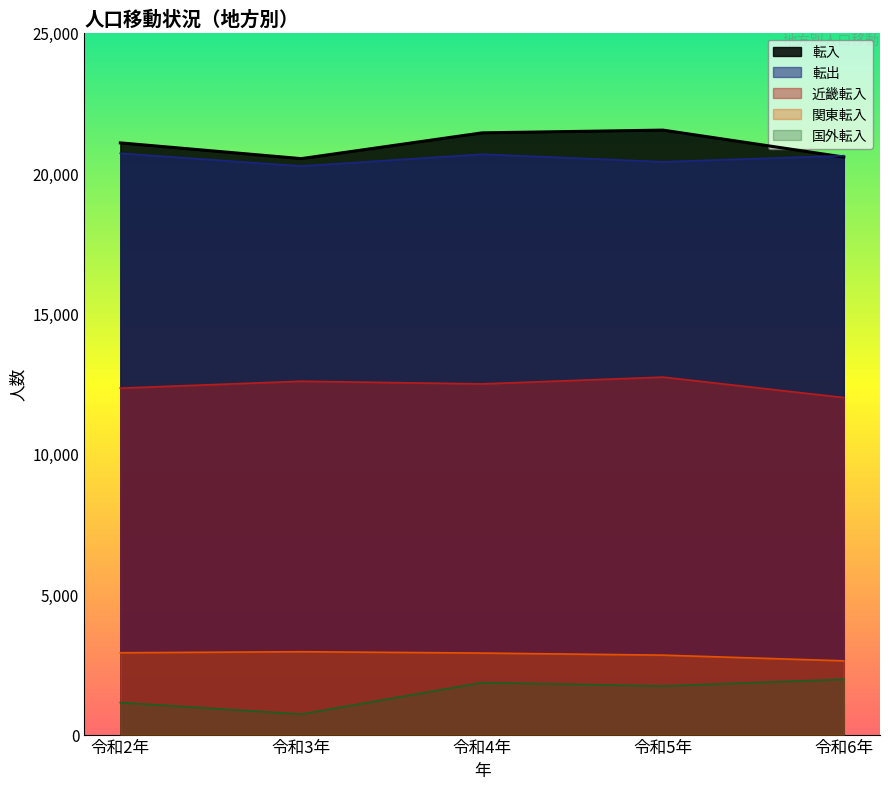

What value does the 転入 series have at 令和2年, to the nearest 10?

21080